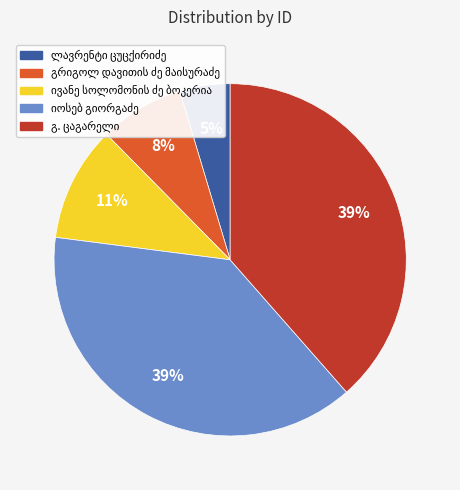

Is there a majority slice in this chart?

No